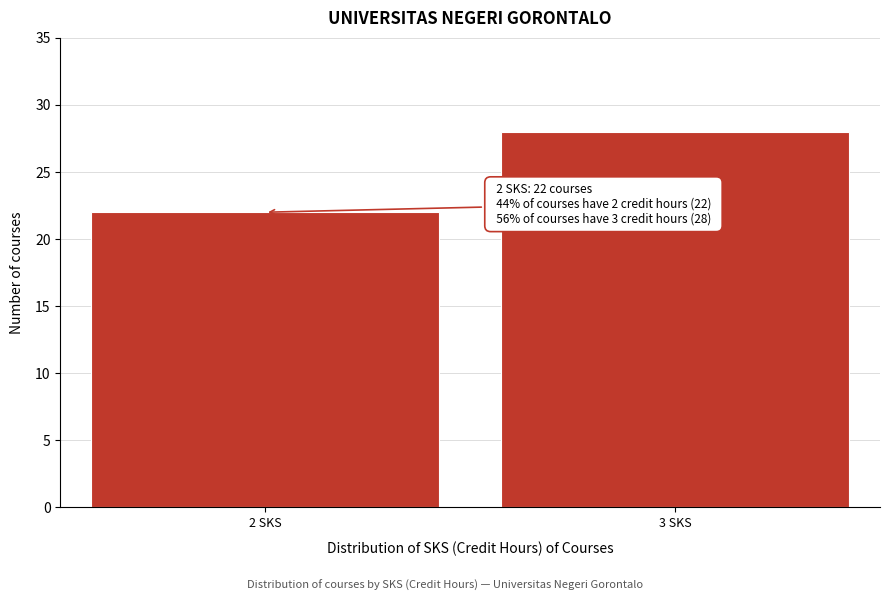

Reading left to right, list all the values displayed in this chart.

2 SKS=22	3 SKS=28